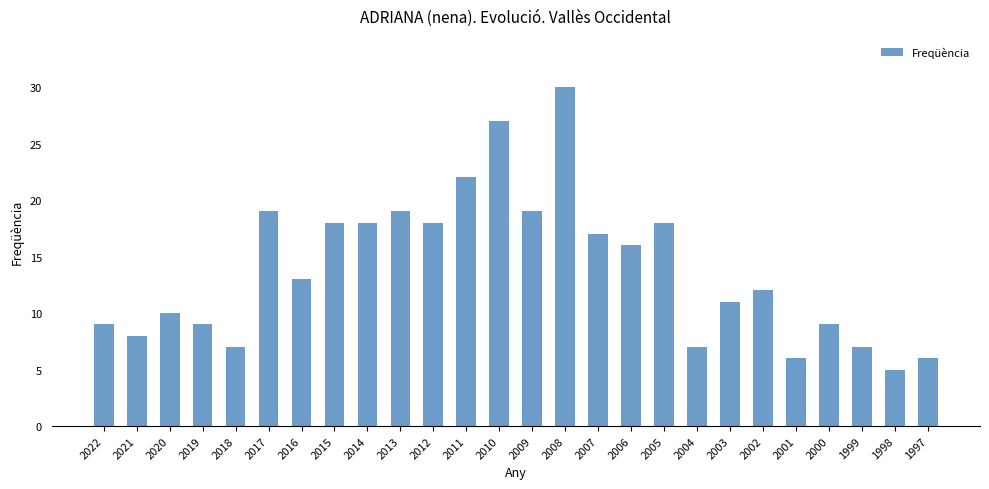

What is the change in value from 2022 to 2008?

+21